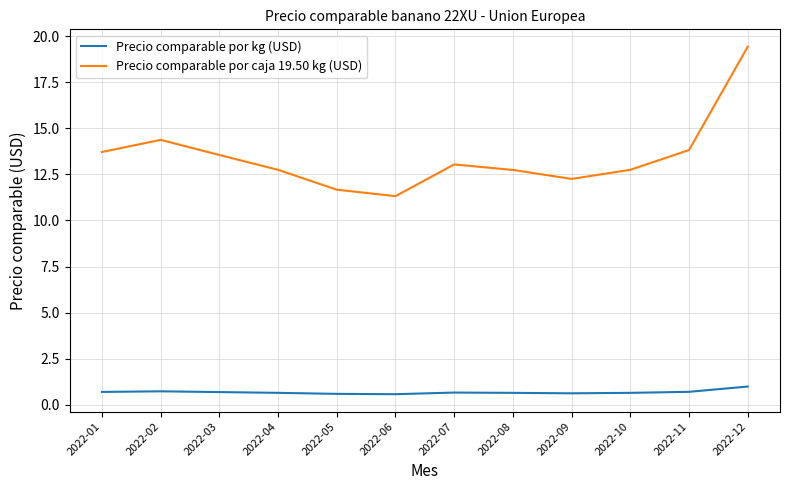

How many lines are shown in the chart?

2